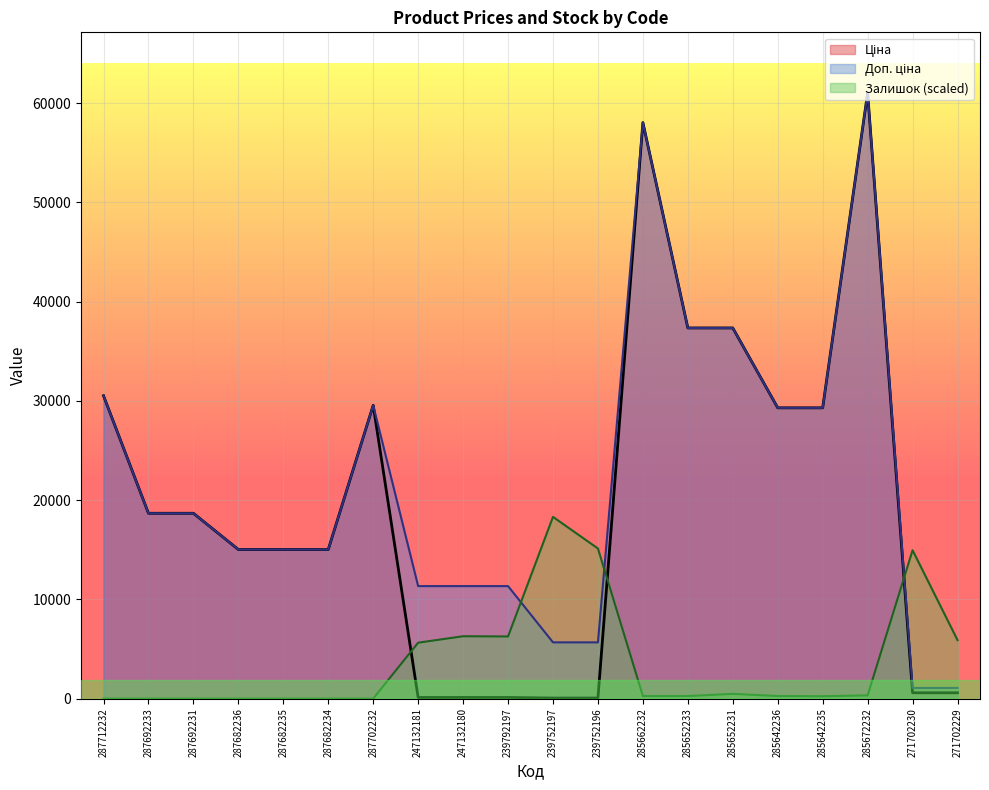

Reading right to left, what are all the values shown in this chart?

Ціна: 586.0	586.0	61024.7	29294.9	29294.9	37343.0	37343.0	58037.0	56.7	56.7	113.3	113.3	113.3	29548.9	15019.2	15019.2	15019.2	18671.5	18671.5	30512.3
Доп. ціна: 1074.5	1074.5	61024.7	29294.9	29294.9	37343.0	37343.0	58037.0	5667.0	5667.0	11334.0	11334.0	11334.0	29548.9	15019.2	15019.2	15019.2	18671.5	18671.5	30512.3
Залишок: 5893.0	14949.2	325.0	238.3	260.0	476.6	260.0	260.0	15122.6	18307.4	6261.4	6283.0	5633.0	0.0	0.0	0.0	0.0	0.0	0.0	0.0